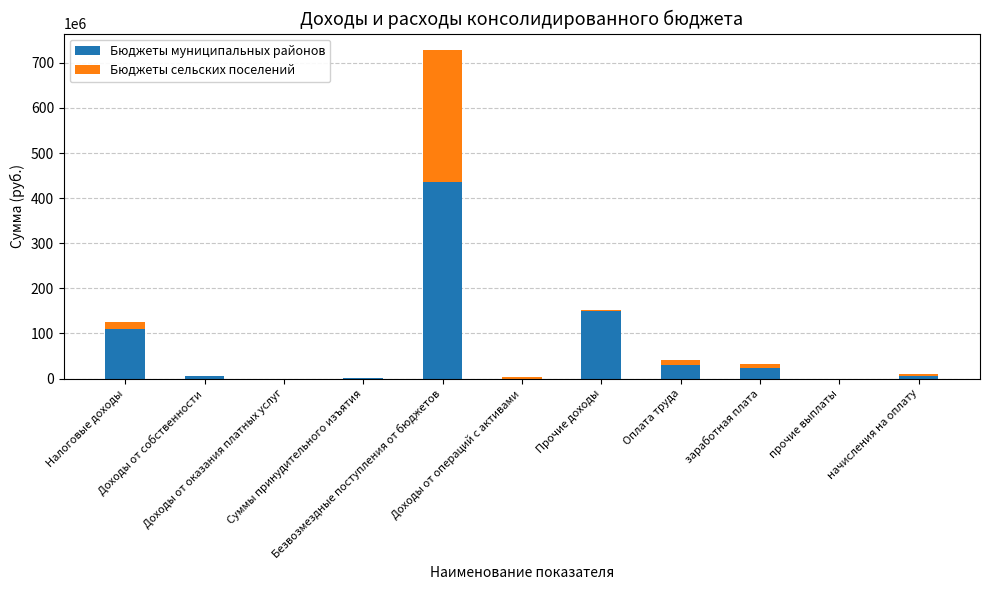

What is the sum of all Бюджеты муниципальных районов values?

759278231.9